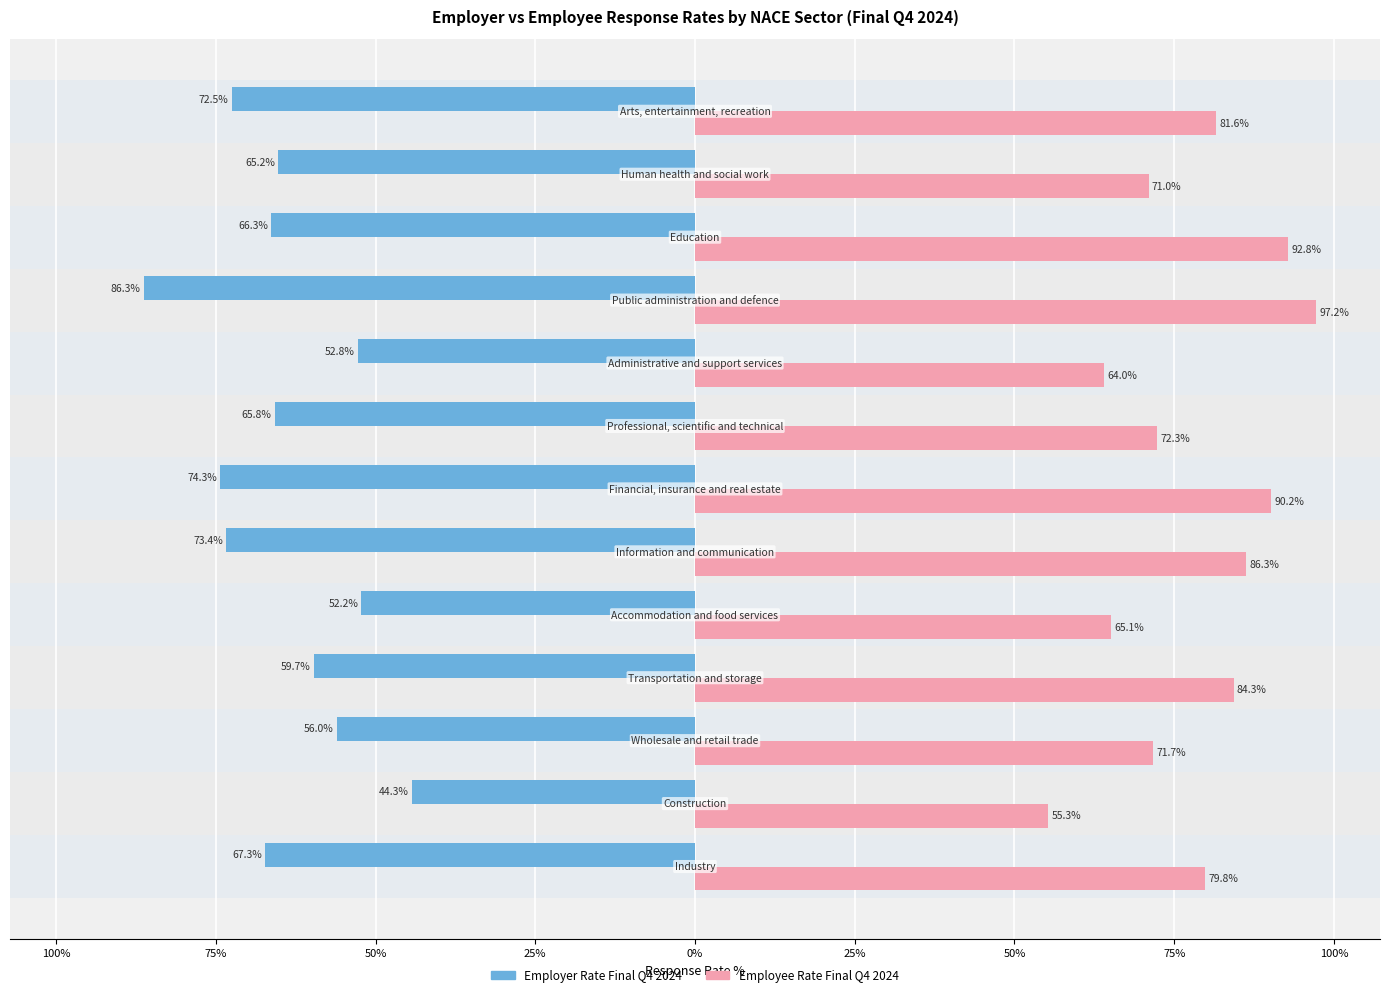

What are all the series names shown in the legend?

Employer Rate Final Q4 2024, Employee Rate Final Q4 2024